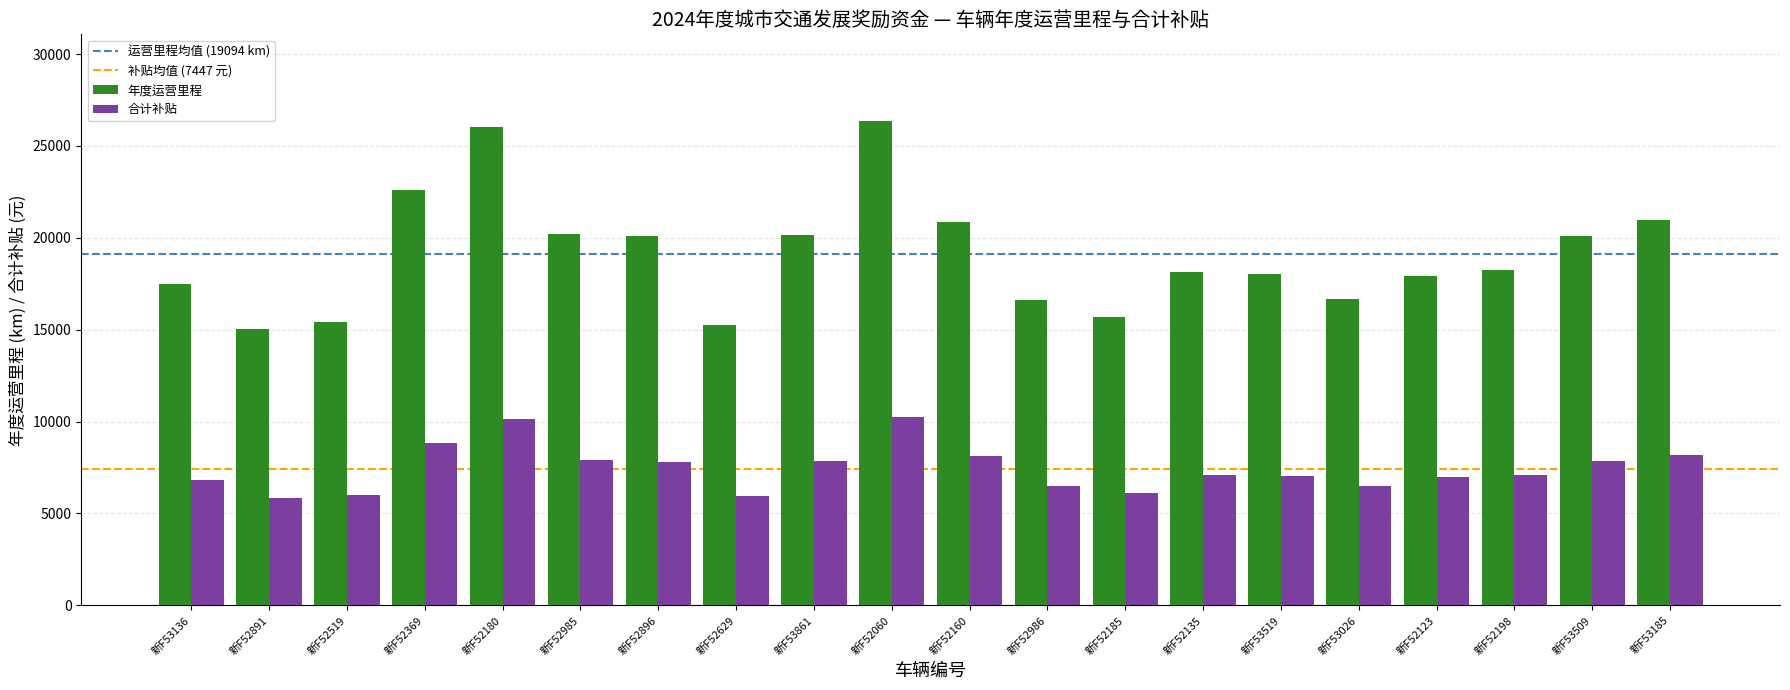

Which label corresponds to the largest value in the chart?

新F52060